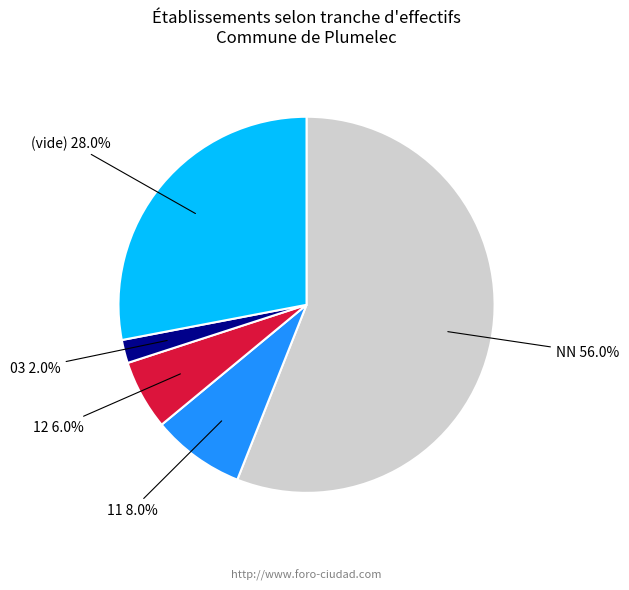

How many slices are in this pie chart?

5